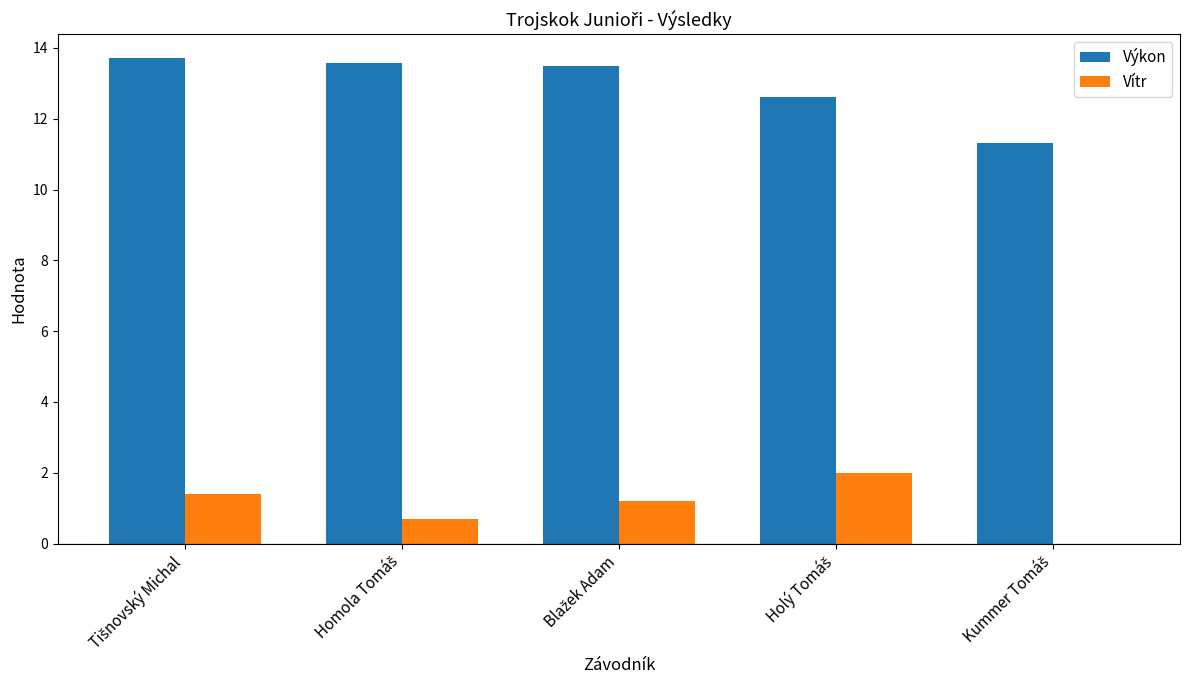

What is the greatest value displayed?

13.7